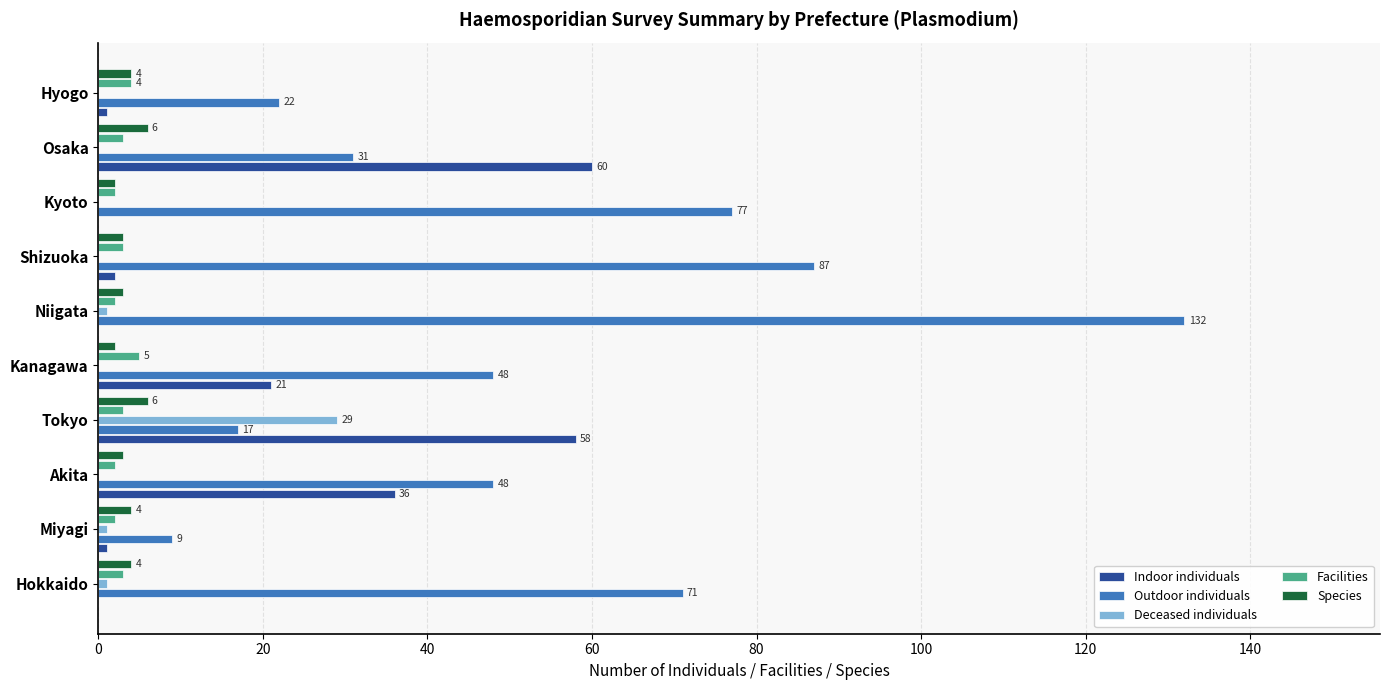

At which category does the chart reach its peak across all series?

Niigata